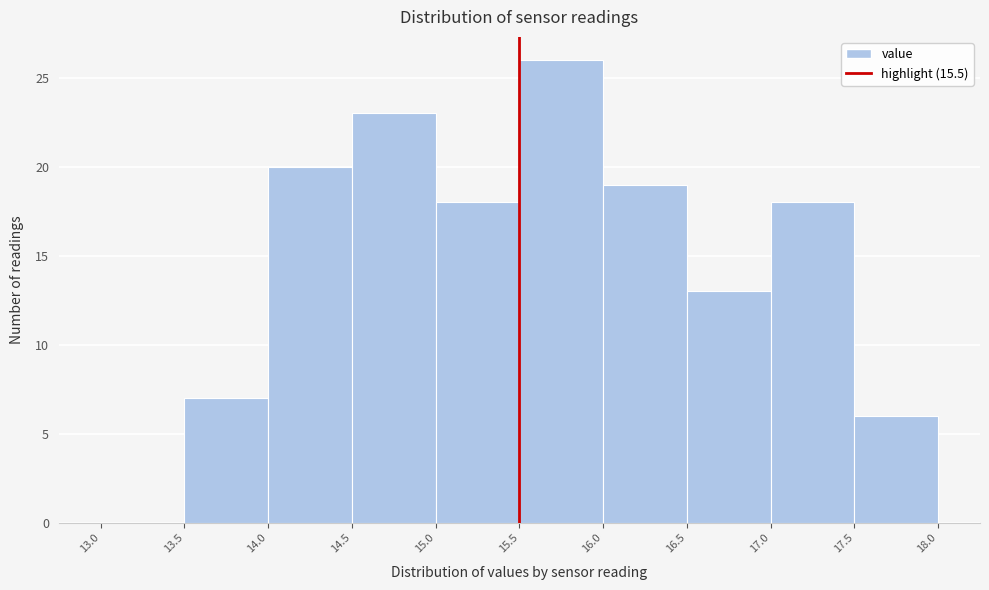

Which range on the x-axis has the tallest bar?

15.5 to 16.0